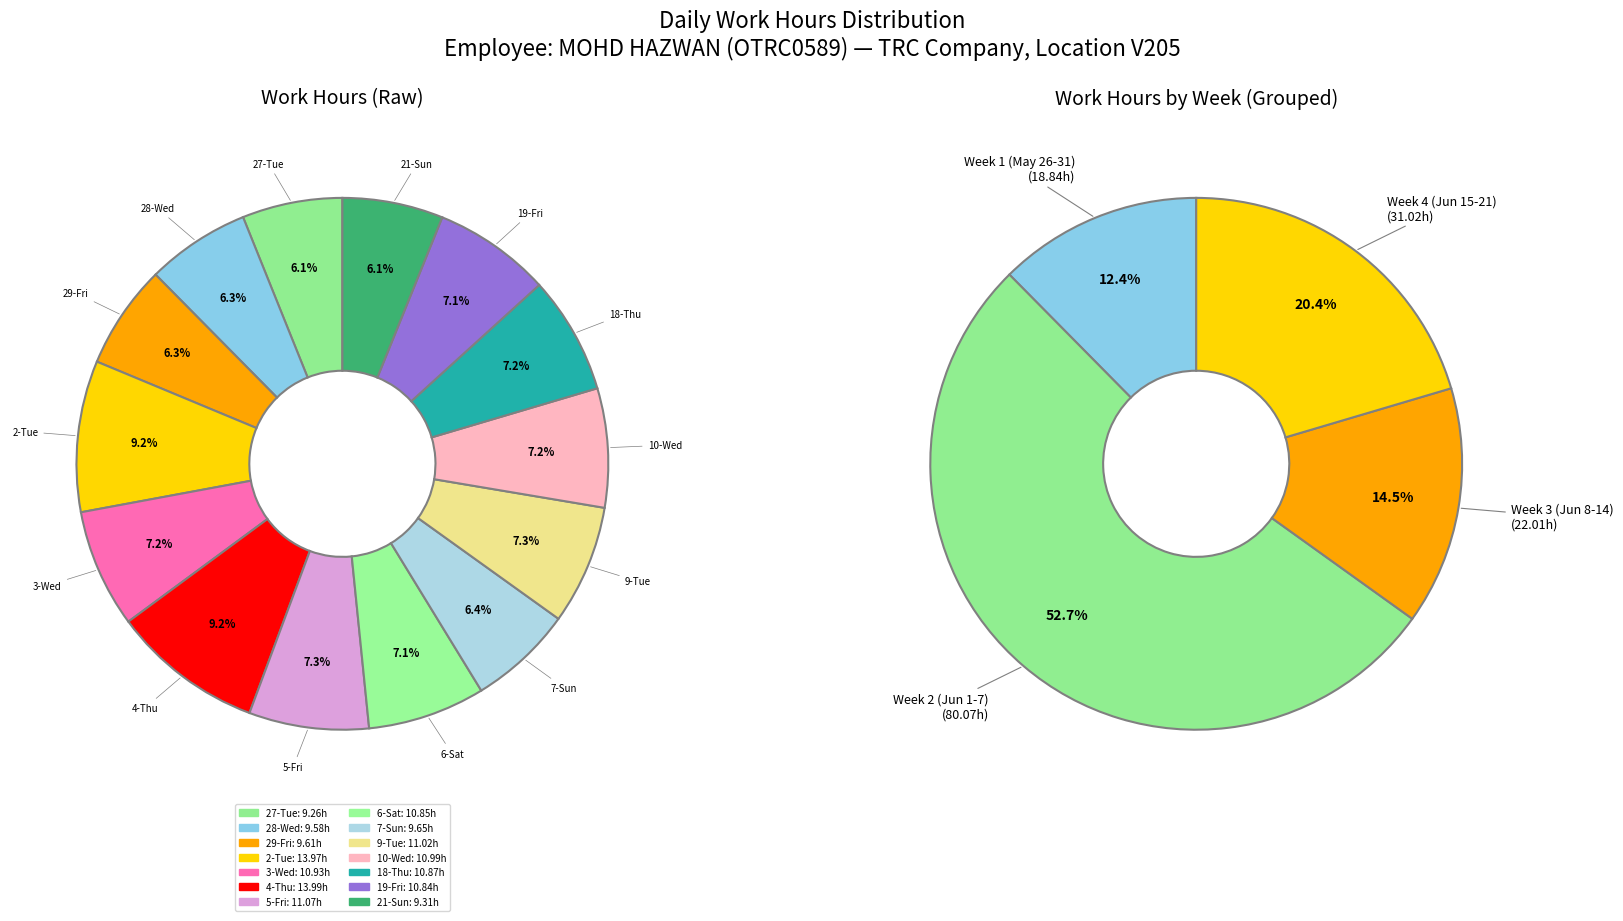

How many segments does this pie chart have?

14